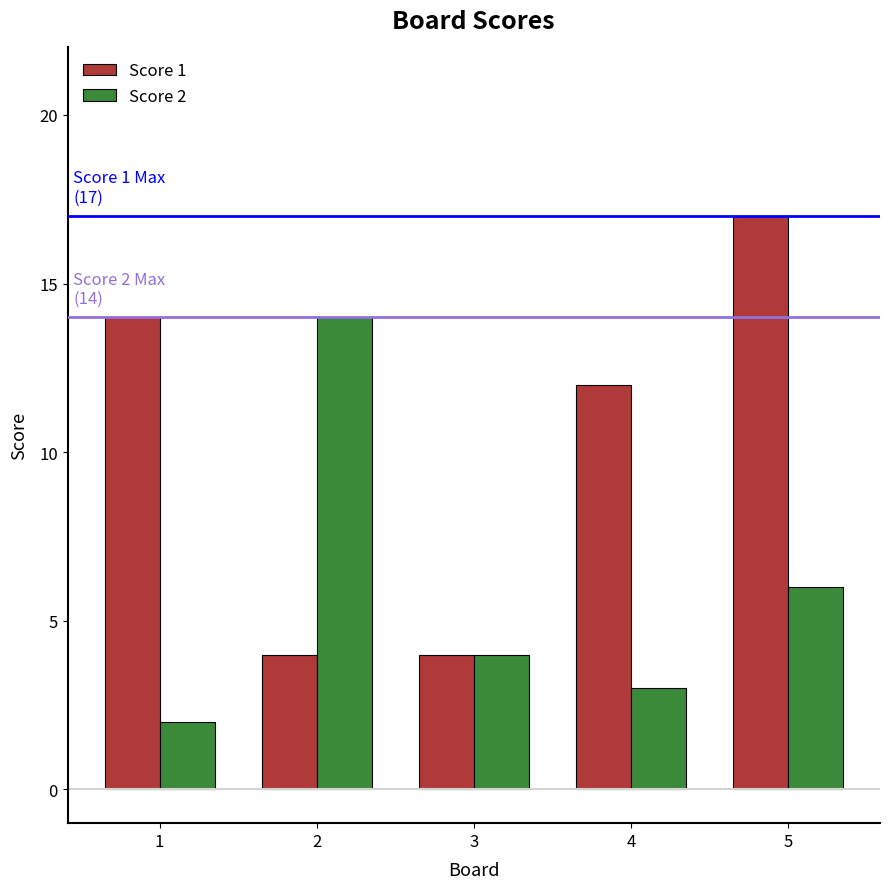

What is the sum of the Score 2 values at 3 and 4?

7